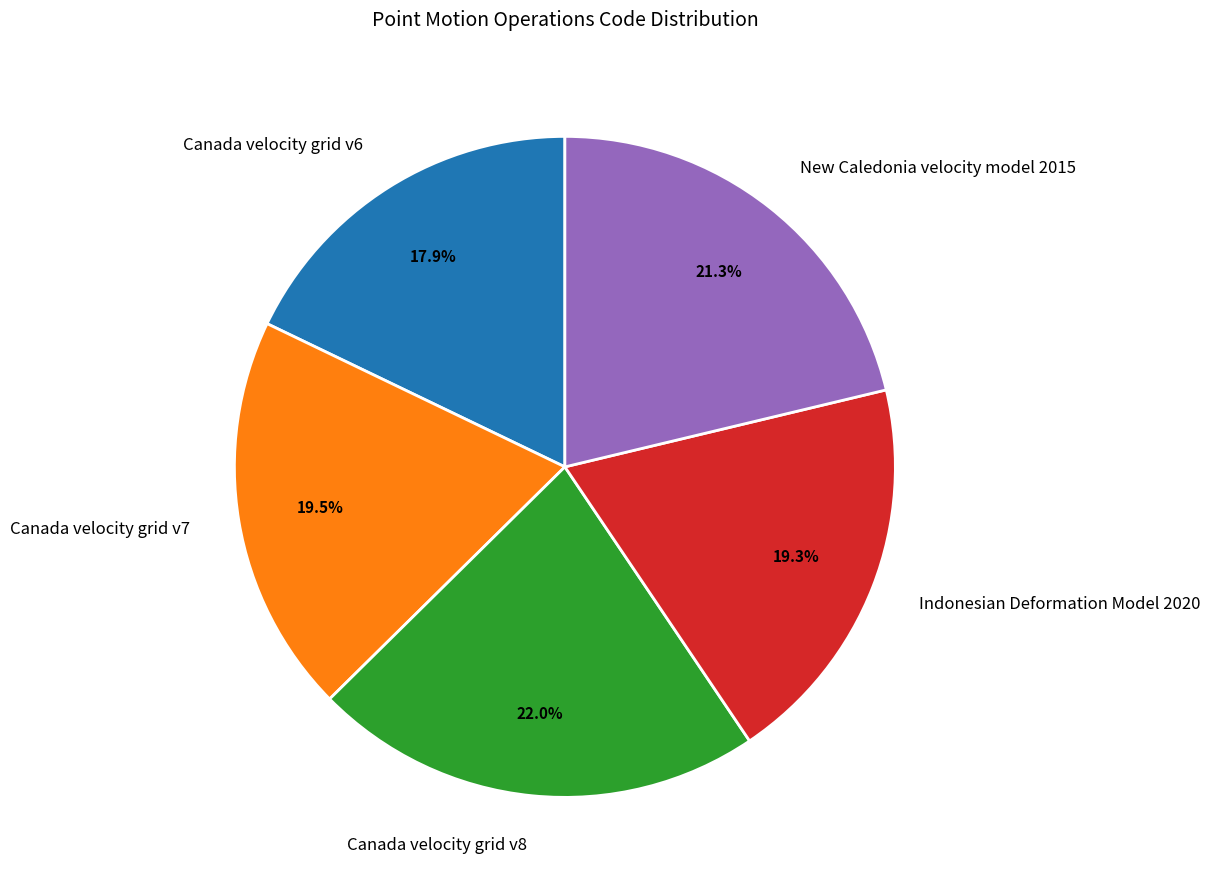

Which category has the smallest portion of the pie?

Canada velocity grid v6